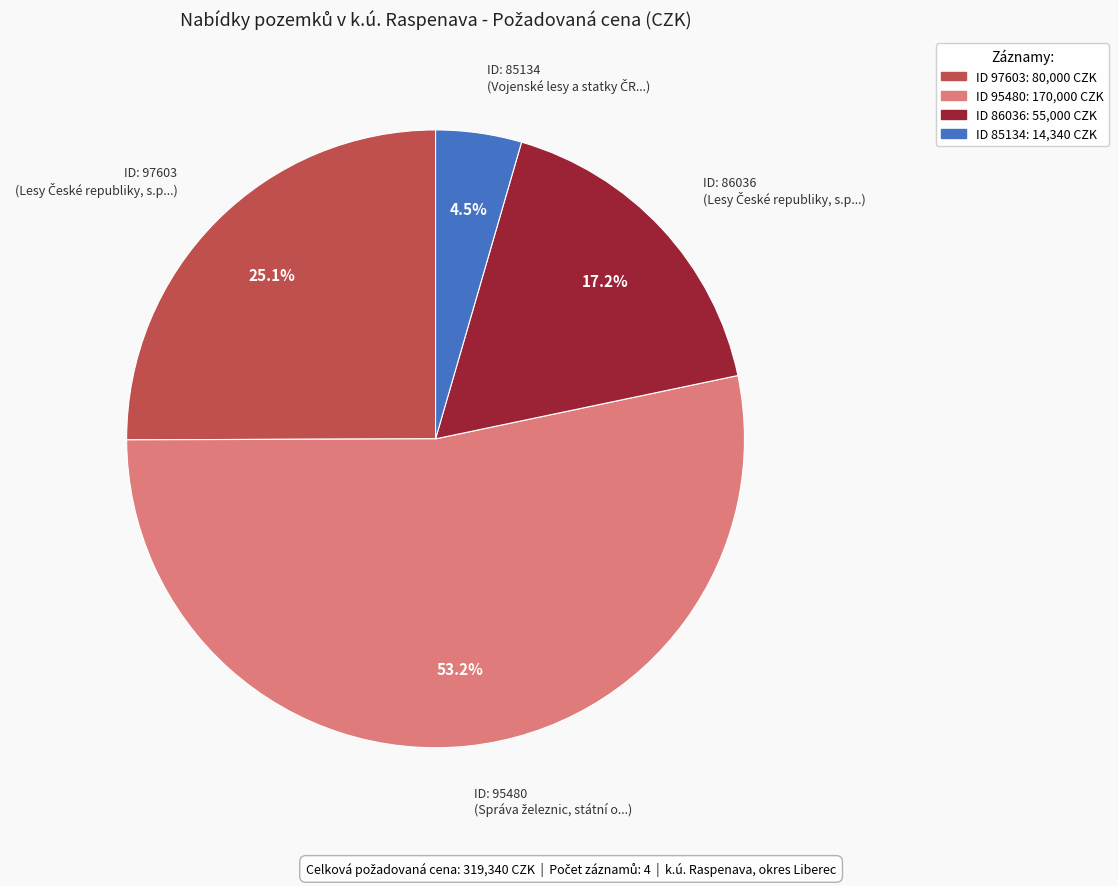

Is there any slice that represents more than half of the pie?

Yes